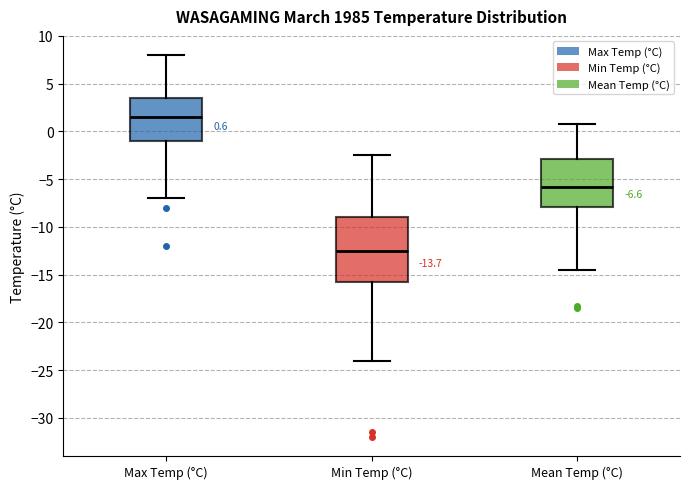

Which box's median line is the highest?

Max Temp (°C)